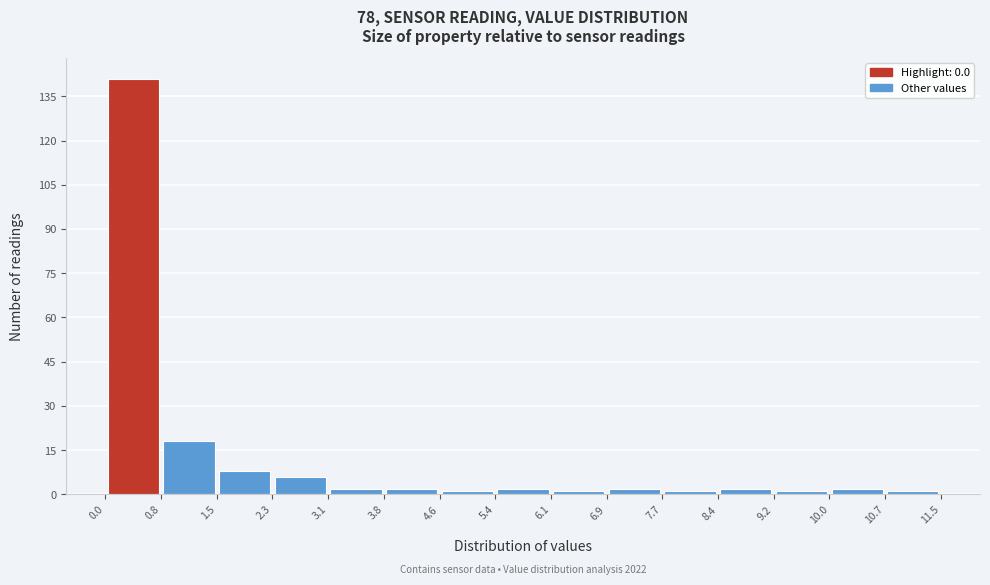

Which range on the x-axis has the tallest bar?

0.0 to 0.8